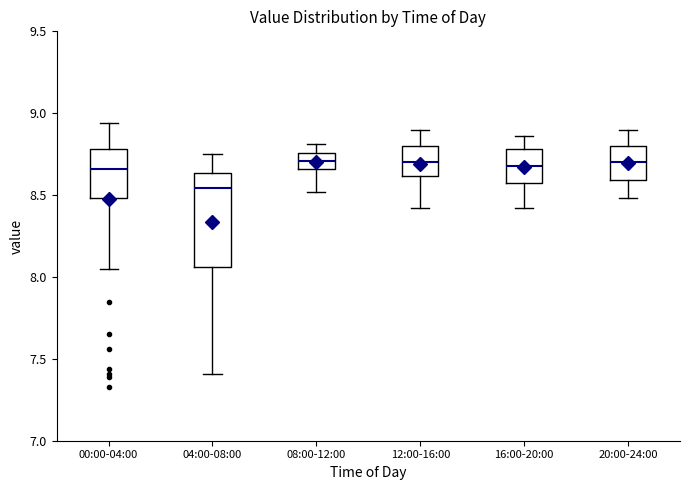

Where is the lower edge of the box for 04:00-08:00 on the y-axis? The values are not printed on the chart, so give them approximately, as read against the axis.

8.05